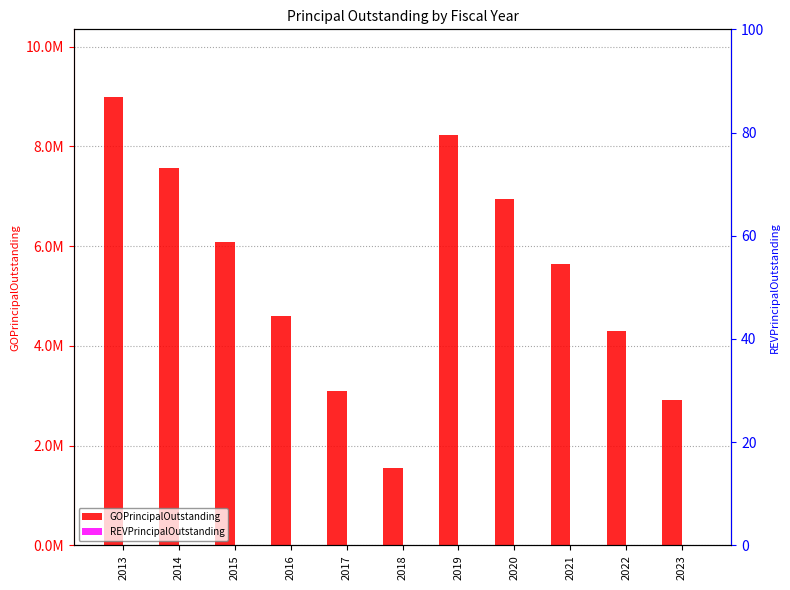

What are all the series names shown in the legend?

GOPrincipalOutstanding, REVPrincipalOutstanding